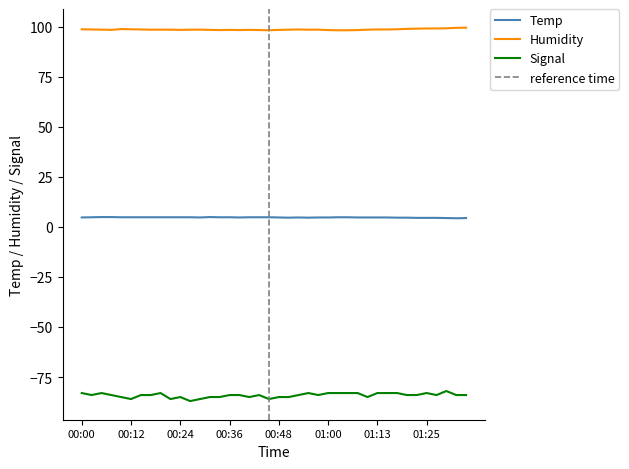

Does the chart display data point markers on the line(s)?

No